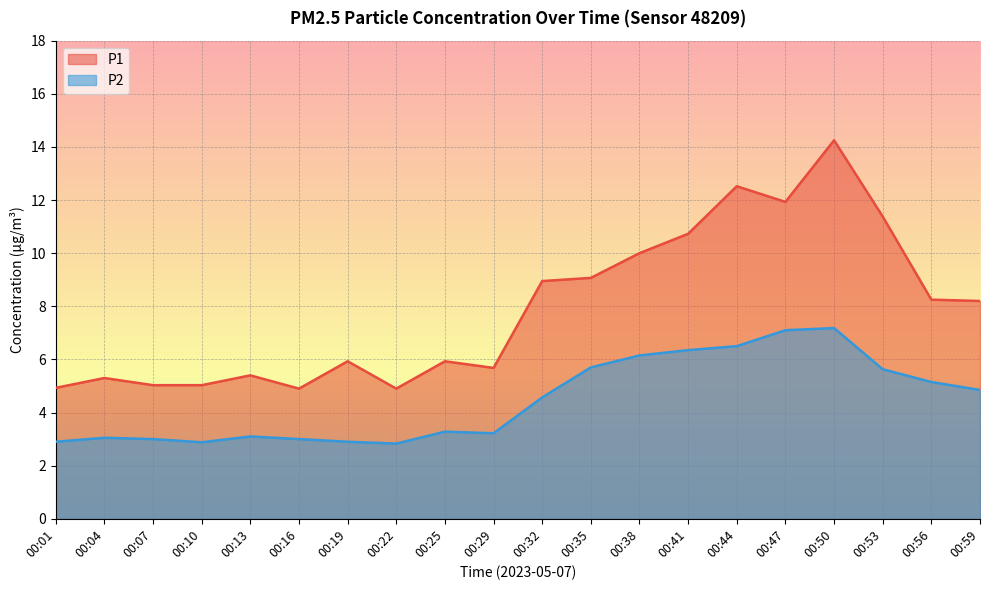

What is the difference between the P1 values at 00:38 and 00:50?

4.2